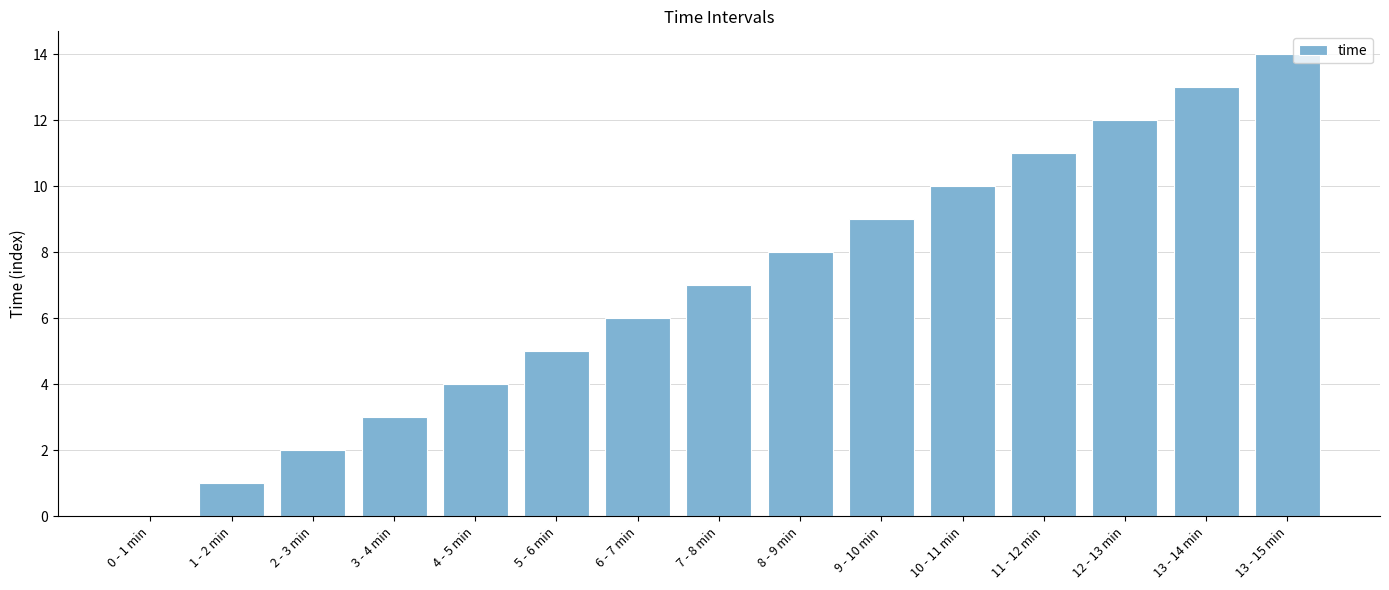

True or false: the data shows 1 at 1 - 2 min.

True